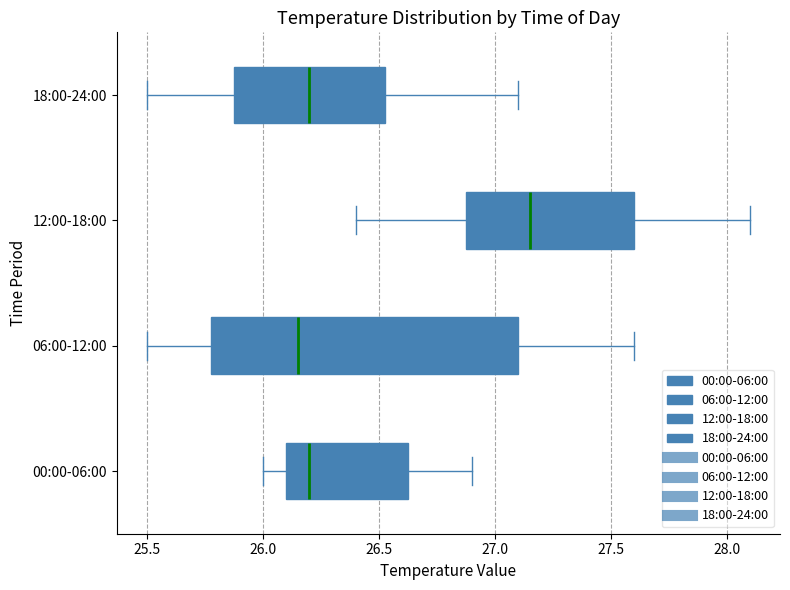

Reading bottom to top, transcribe this box plot: for each box, give where its median line is, the range the box spans, and where its two whiskers end, as read against the x-axis. The values are not printed on the chart, so give them approximately, as read against the axis.

00:00-06:00: median 26.20, box 26.10 to 26.65, whiskers 26.00 to 26.90
06:00-12:00: median 26.15, box 25.80 to 27.10, whiskers 25.50 to 27.60
12:00-18:00: median 27.15, box 26.90 to 27.60, whiskers 26.40 to 28.10
18:00-24:00: median 26.20, box 25.90 to 26.55, whiskers 25.50 to 27.10